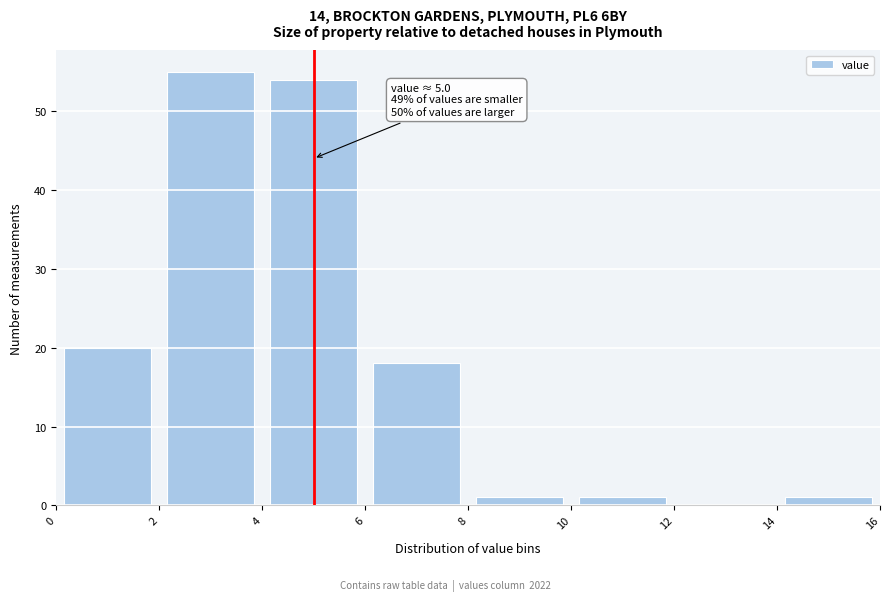

Over which range of the x-axis is the bar tallest?

2 to 4